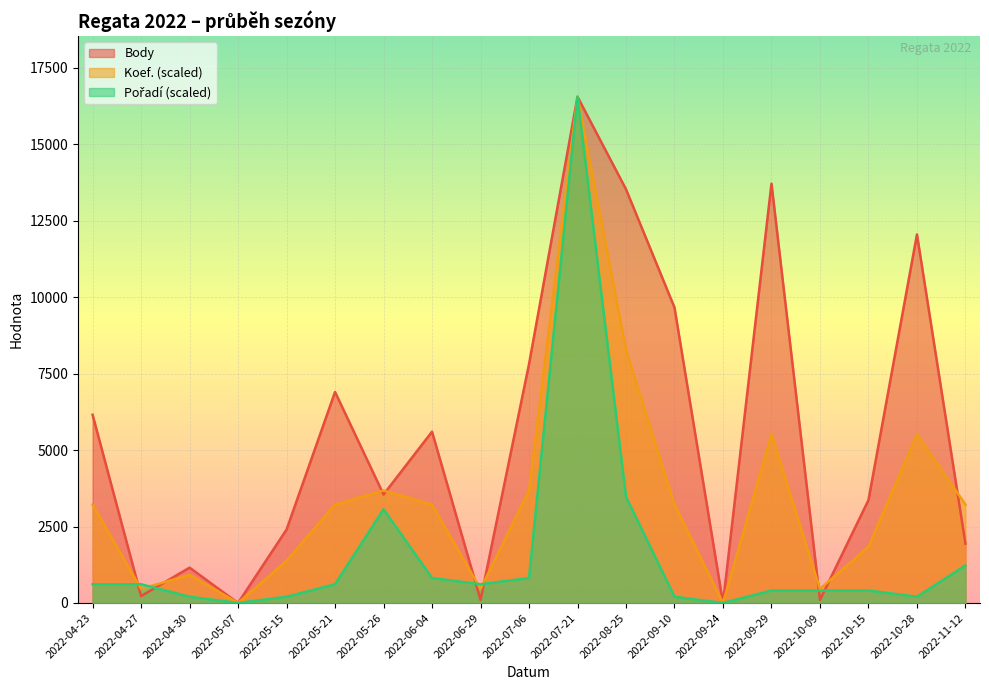

What is the sum of the Koef. values at 2022-05-26 and 2022-11-12?

6895.4